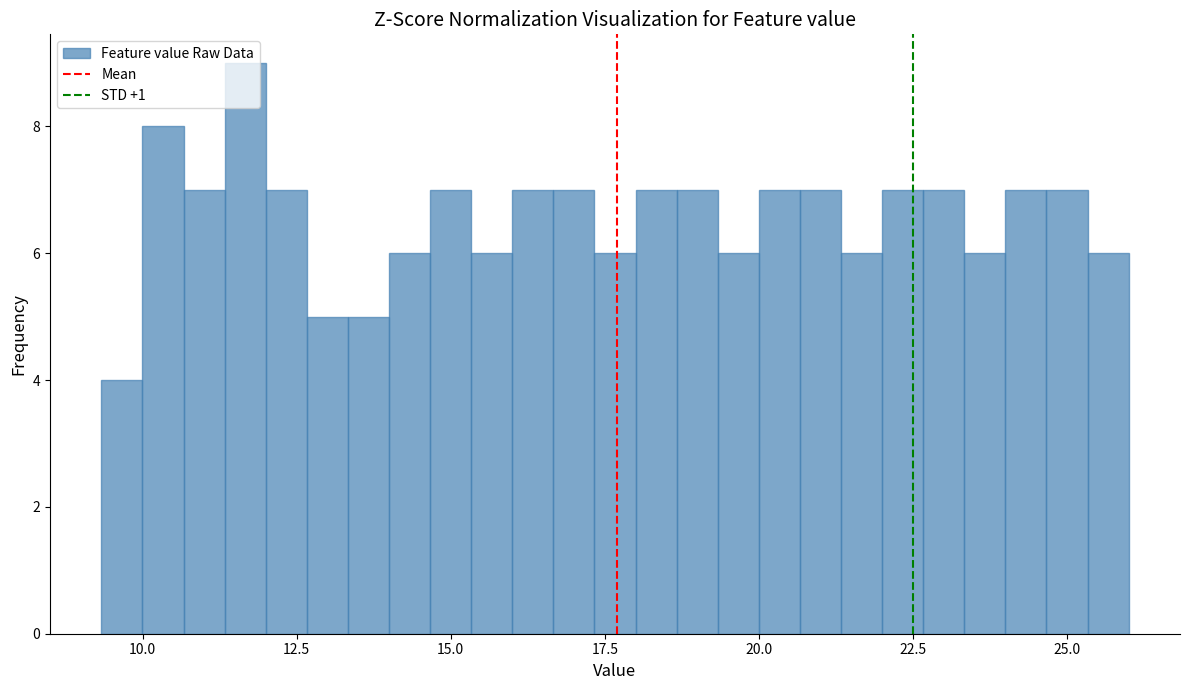

Read against the x-axis, roughly where is the centre of the tallest bar?

11.5